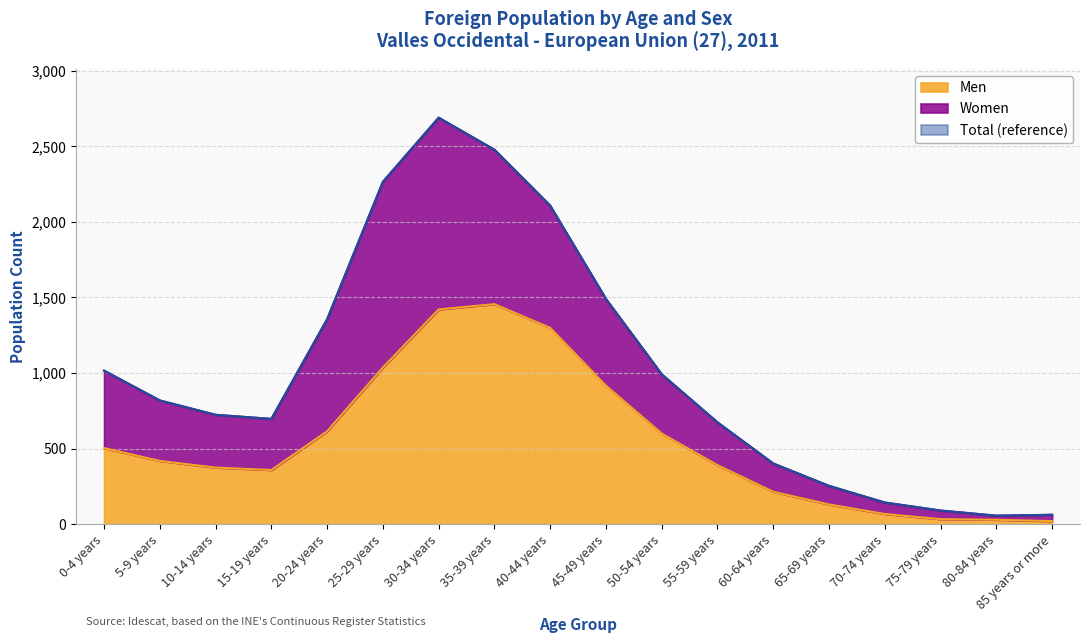

What is the difference between the maximum and second lowest values in the Men series?

1426